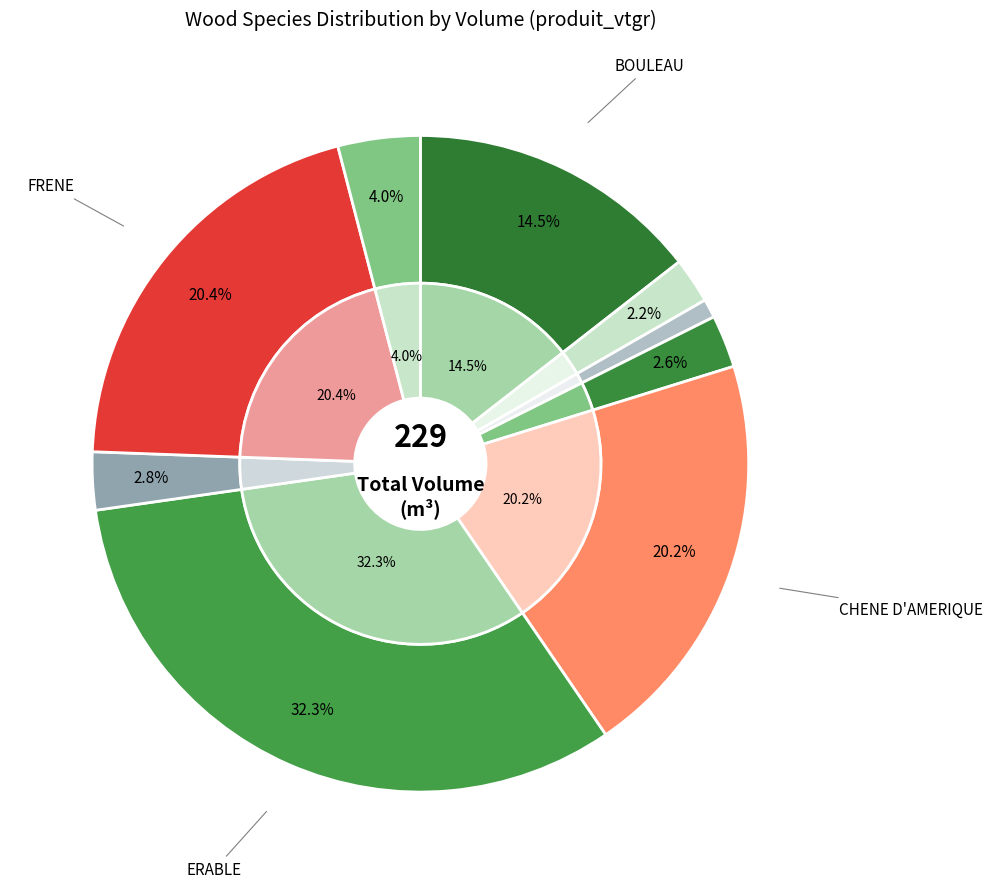

True or false: ERABLE accounts for 32% of the total.

True